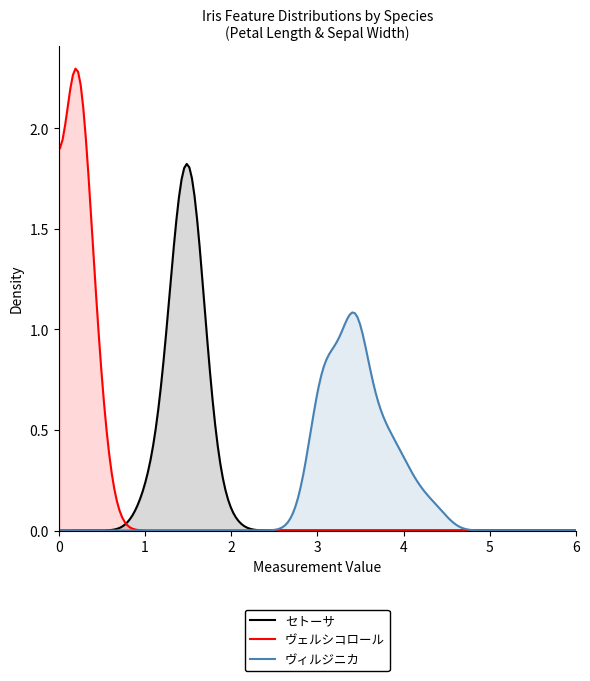

Reading left to right, transcribe all the data shown in this chart.

セトーサ: 1.4	1.4	1.3	1.5	1.4	1.7	1.4	1.5	1.4	1.5	1.5	1.6	1.4	1.1	1.2	1.5	1.3	1.4	1.7	1.5	1.7	1.5	1.0	1.7	1.9	1.6	1.6	1.5	1.4	1.6	1.6	1.5	1.5	1.4	1.5	1.2	1.3
ヴェルシコロール: 0.2	0.2	0.2	0.2	0.2	0.4	0.3	0.2	0.2	0.1	0.2	0.2	0.1	0.1	0.2	0.4	0.4	0.3	0.3	0.3	0.2	0.4	0.2	0.5	0.2	0.2	0.4	0.2	0.2	0.2	0.2	0.4	0.1	0.2	0.2	0.2	0.2
ヴィルジニカ: 3.5	3.0	3.2	3.1	3.6	3.9	3.4	3.4	2.9	3.1	3.7	3.4	3.0	3.0	4.0	4.4	3.9	3.5	3.8	3.8	3.4	3.7	3.6	3.3	3.4	3.0	3.4	3.5	3.4	3.2	3.1	3.4	4.1	4.2	3.1	3.2	3.5